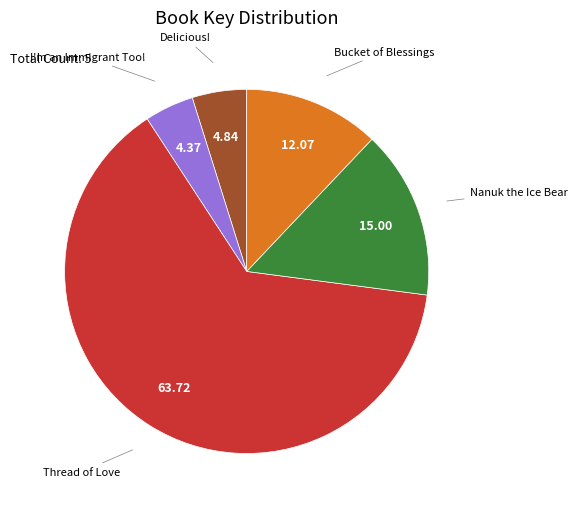

Approximately how many times larger is the value at Thread of Love compared to Nanuk the Ice Bear?

4.2